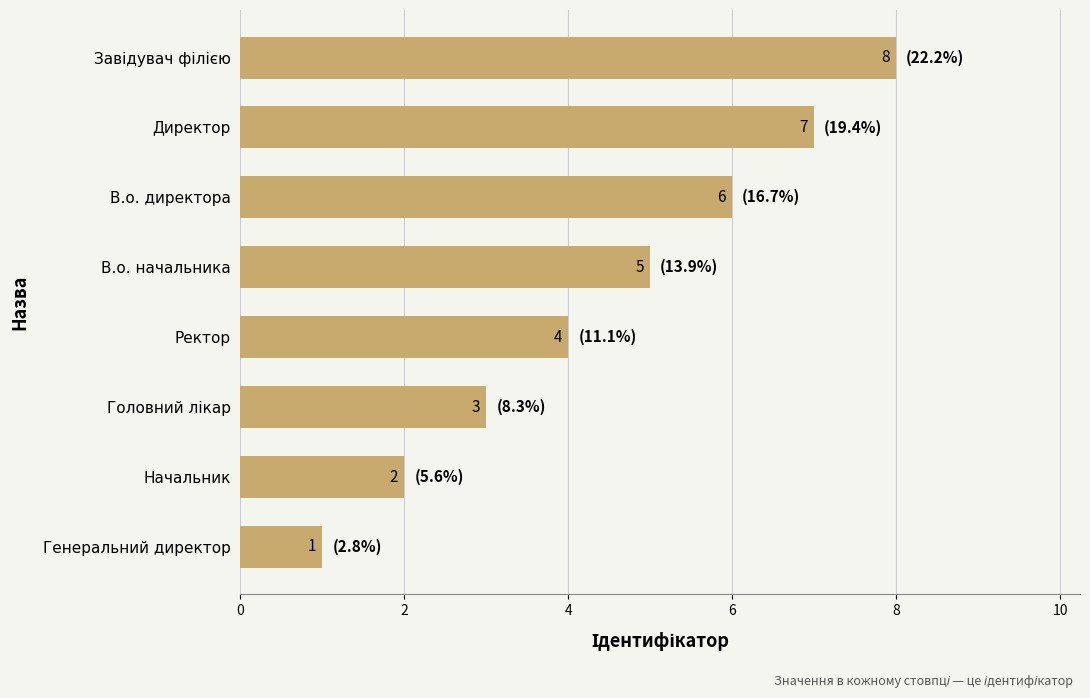

What position from the top is Ректор?

5